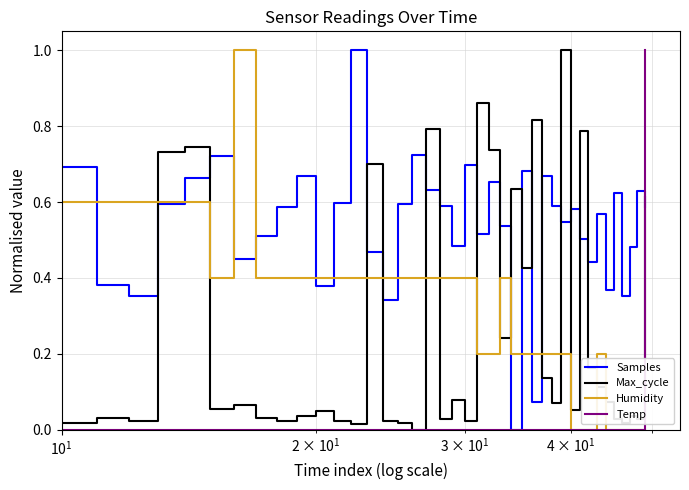

Which series has the largest total across all categories?

Samples